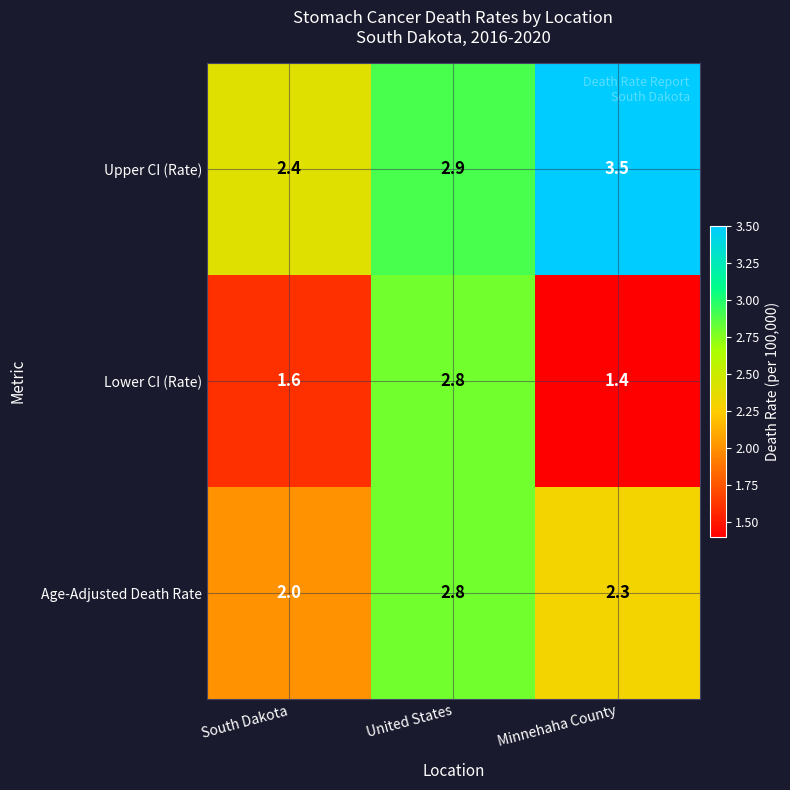

What is the difference between the maximum and minimum values in the Lower CI (Rate) series?

1.4